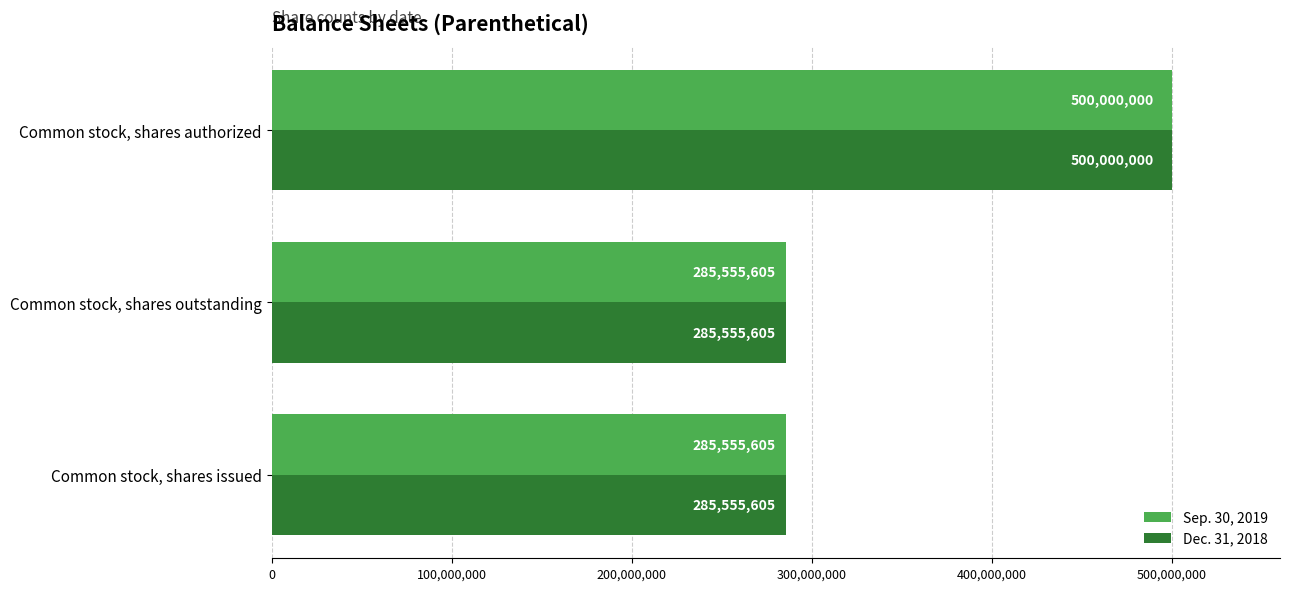

What is the difference between the Dec. 31, 2018 values at Common stock, shares issued and Common stock, shares authorized?

214444395